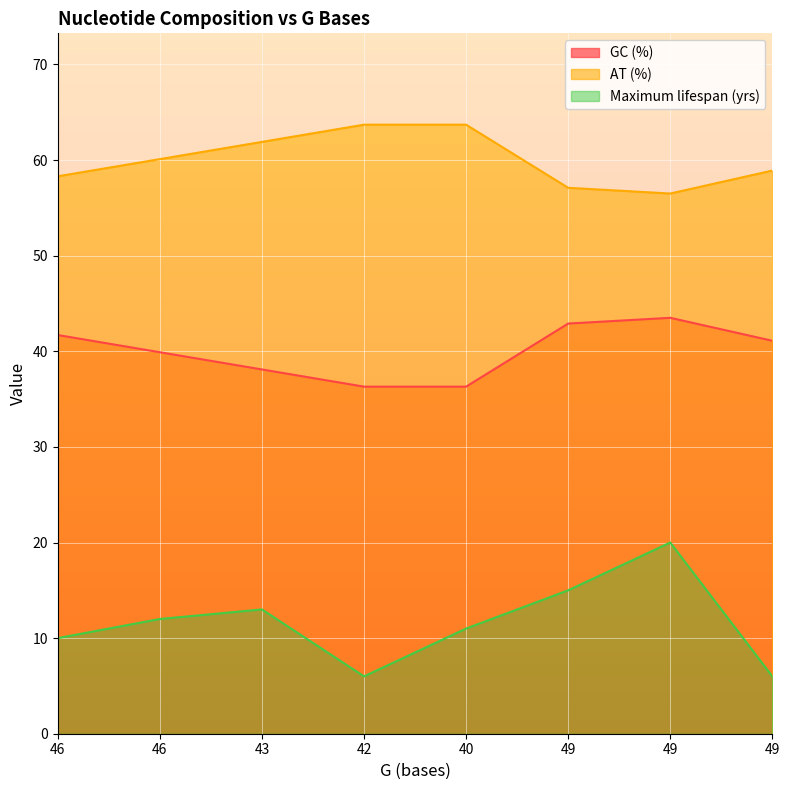

What is the minimum value for AT (%)?

56.5